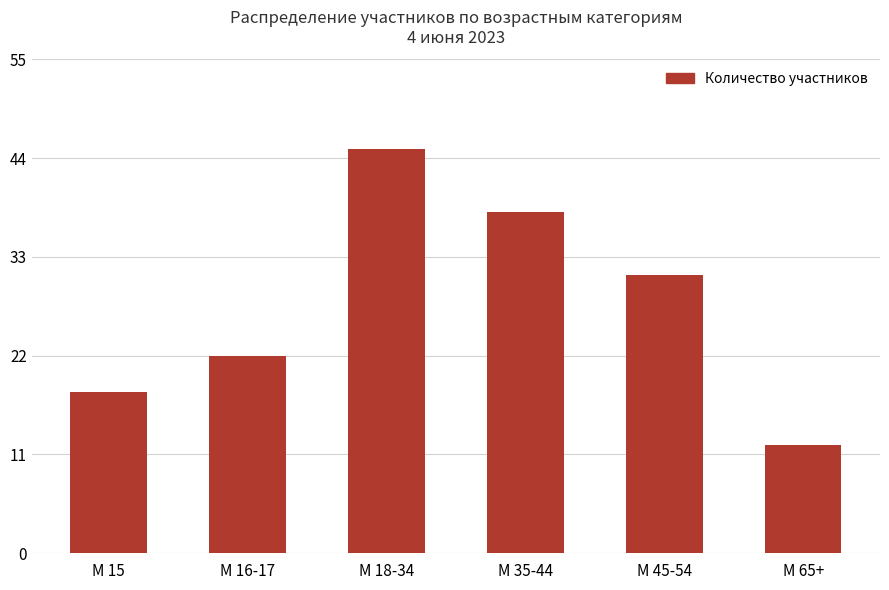

What is the change in value from М 45-54 to М 65+?

-19